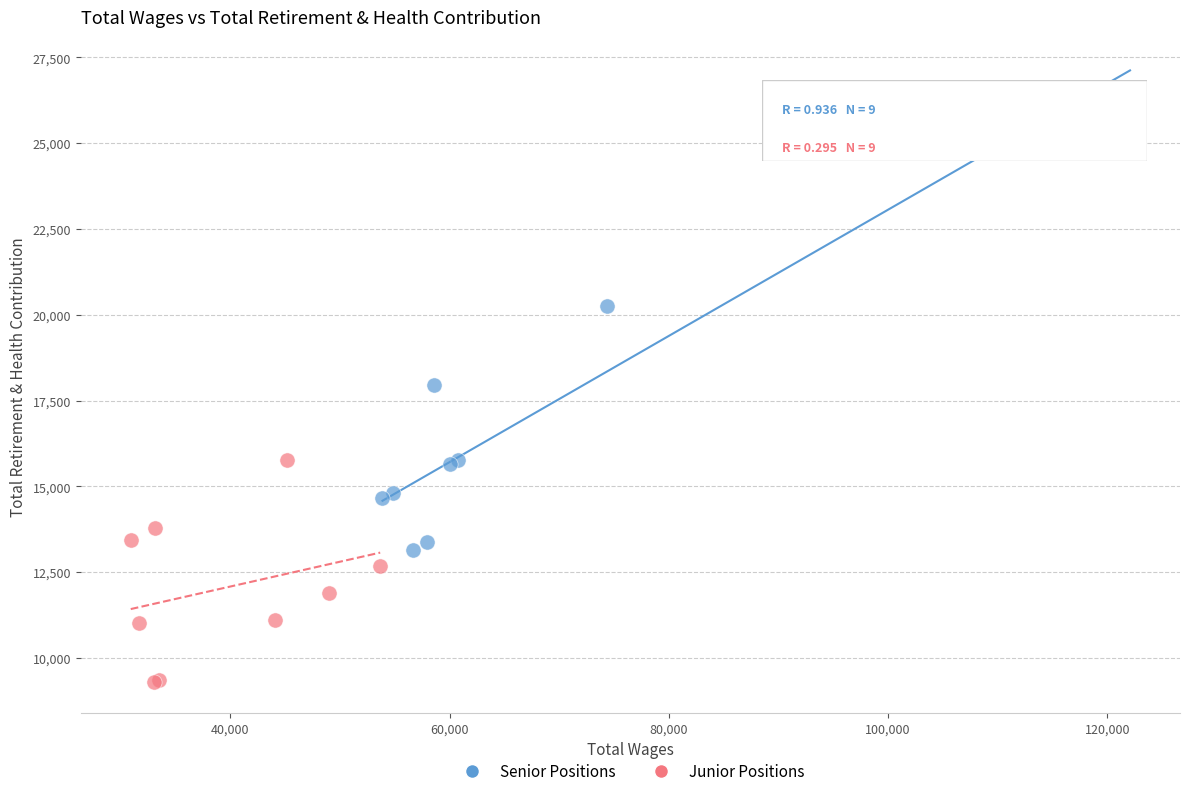

Which series contains the lowest Y value?

Junior Positions